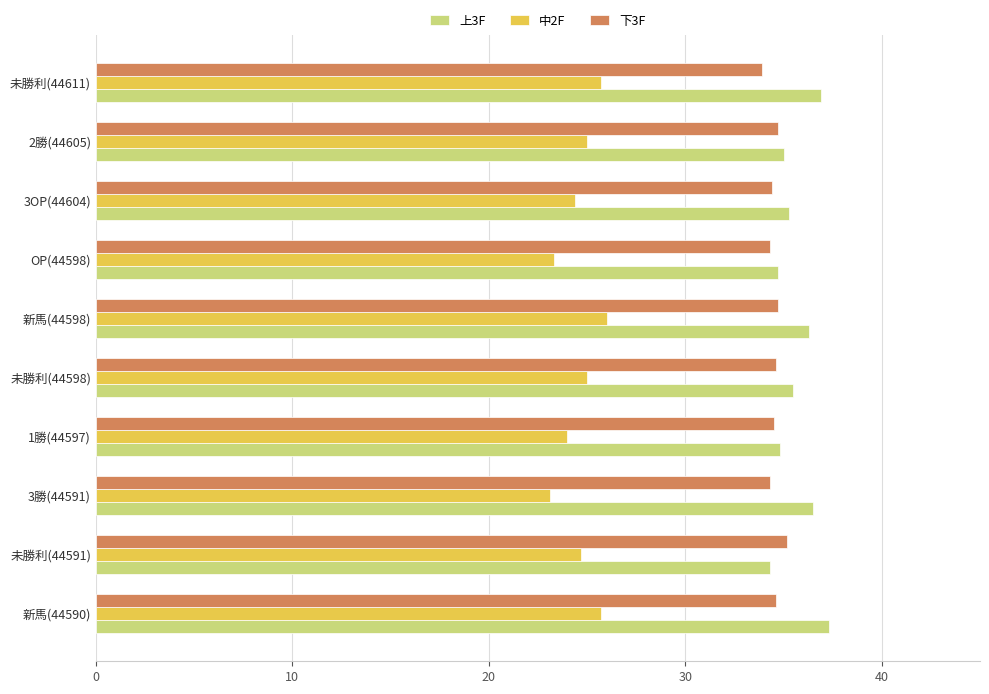

What is the maximum value shown in the chart?

37.3